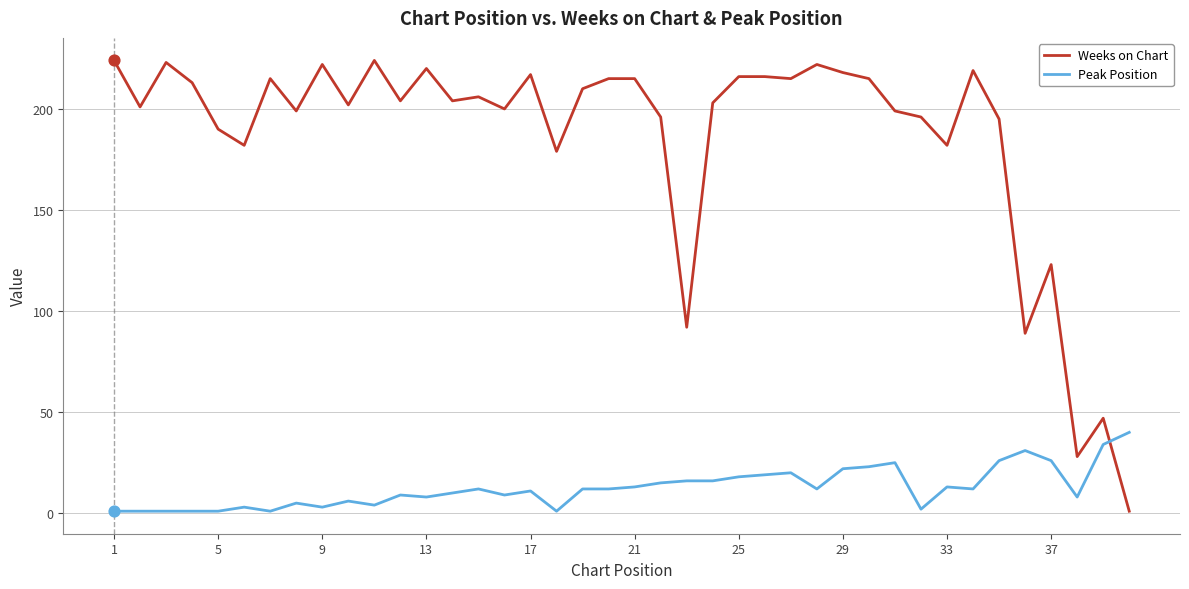

Which series has the largest total across all categories?

Weeks on Chart